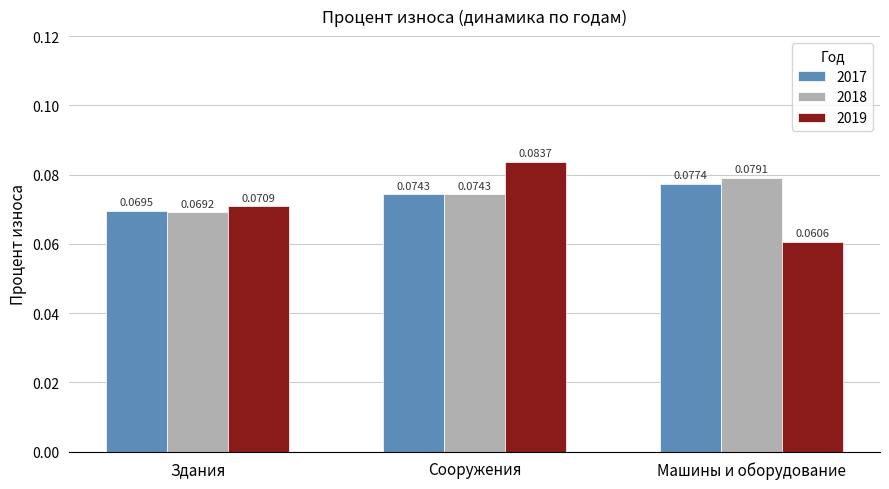

Which series has the largest total across all categories?

2018